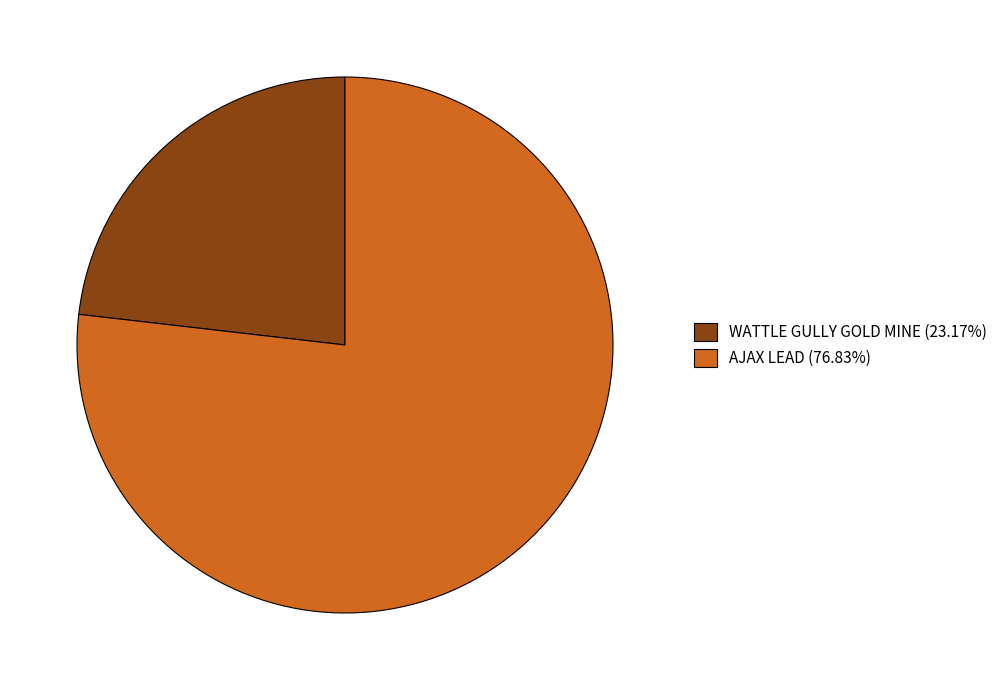

What is the ratio of the value at AJAX LEAD (76.83%) to the value at WATTLE GULLY GOLD MINE (23.17%)?

3.3